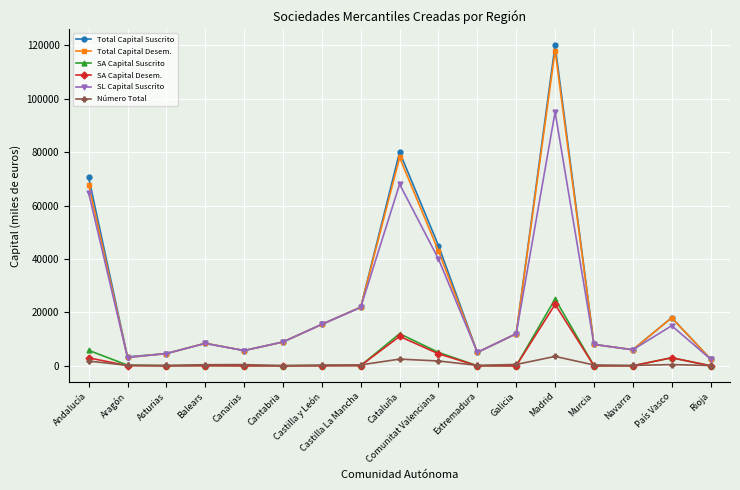

What is the spread (max minus min) of values at Castilla y León?

15536